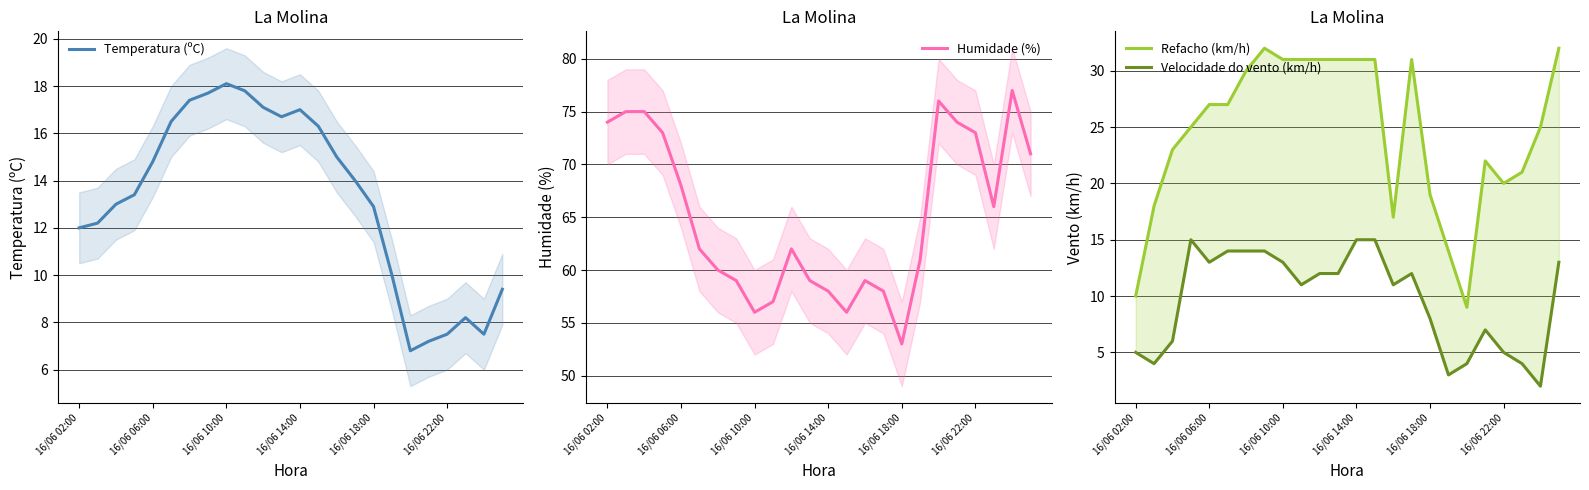

Is this an area chart (filled region under the line)?

No